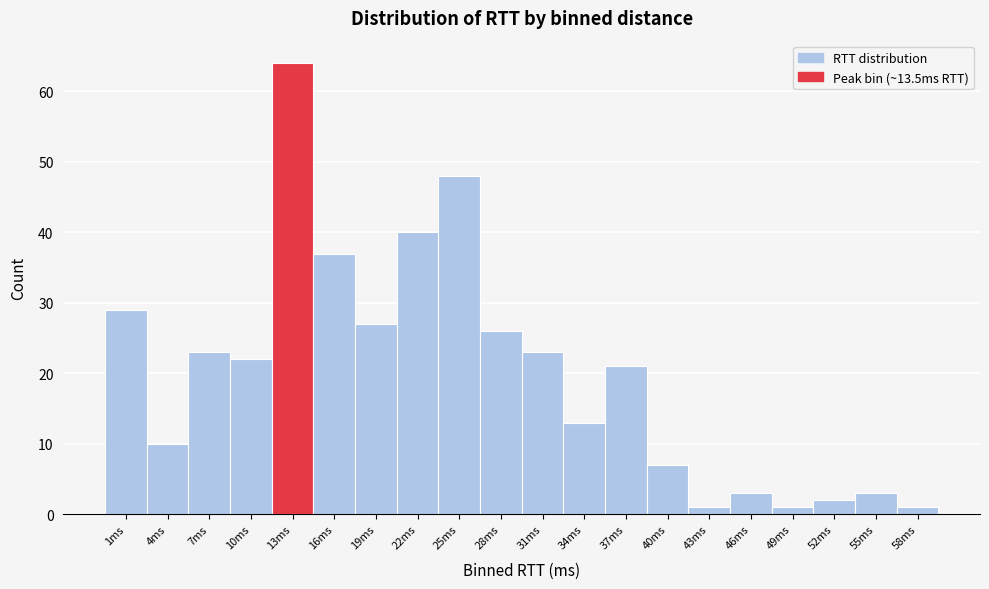

Over which range of the x-axis is the bar tallest?

12 to 15